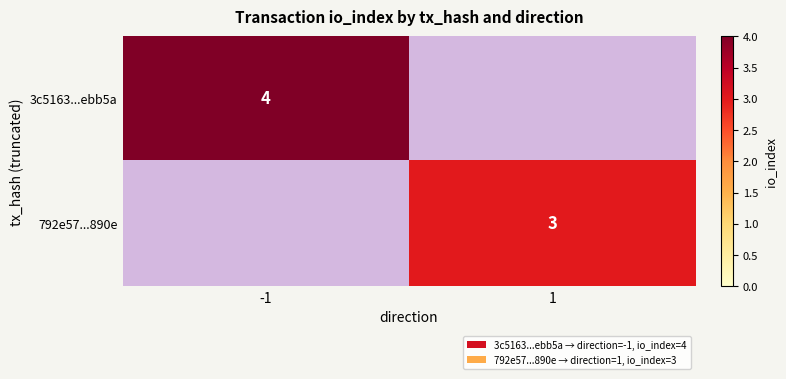

True or false: 3c5163...ebb5a has a value of 7 at -1.

False